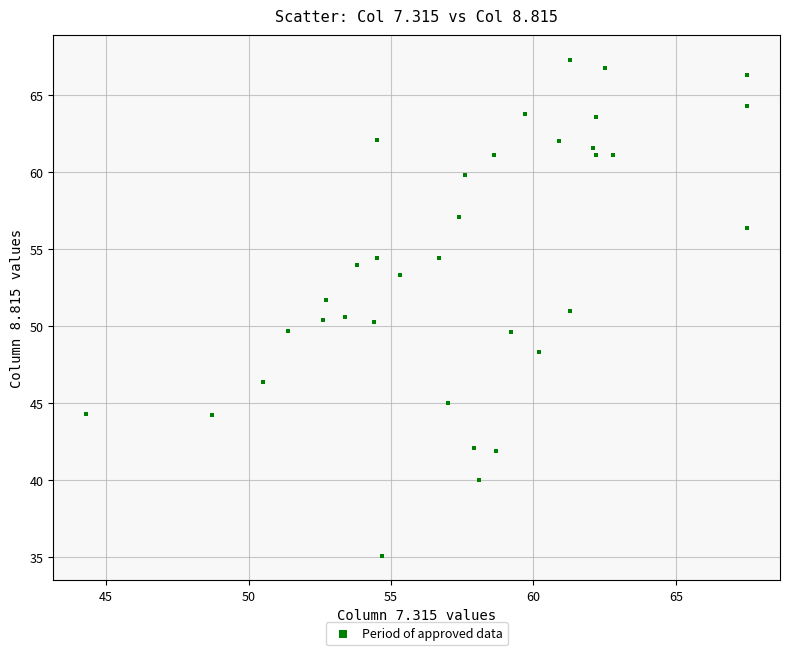

What is the range of X values (max minus min)?

23.2